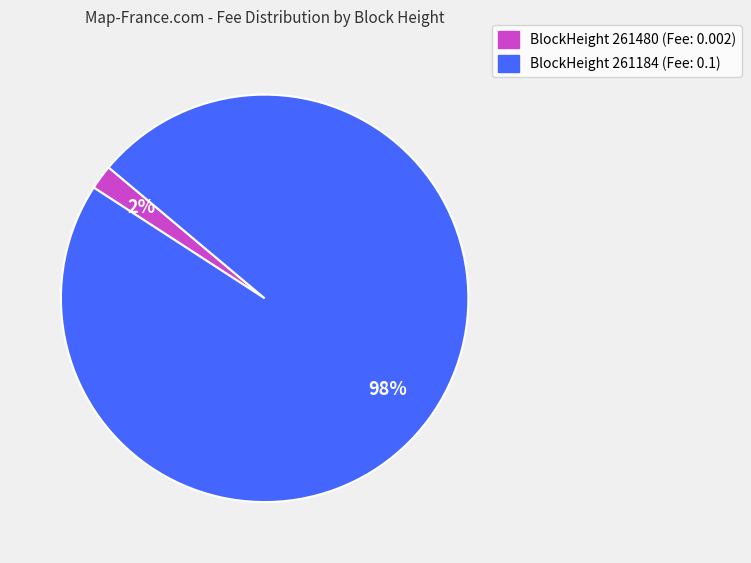

To the nearest percent, what is the average slice percentage?

50%